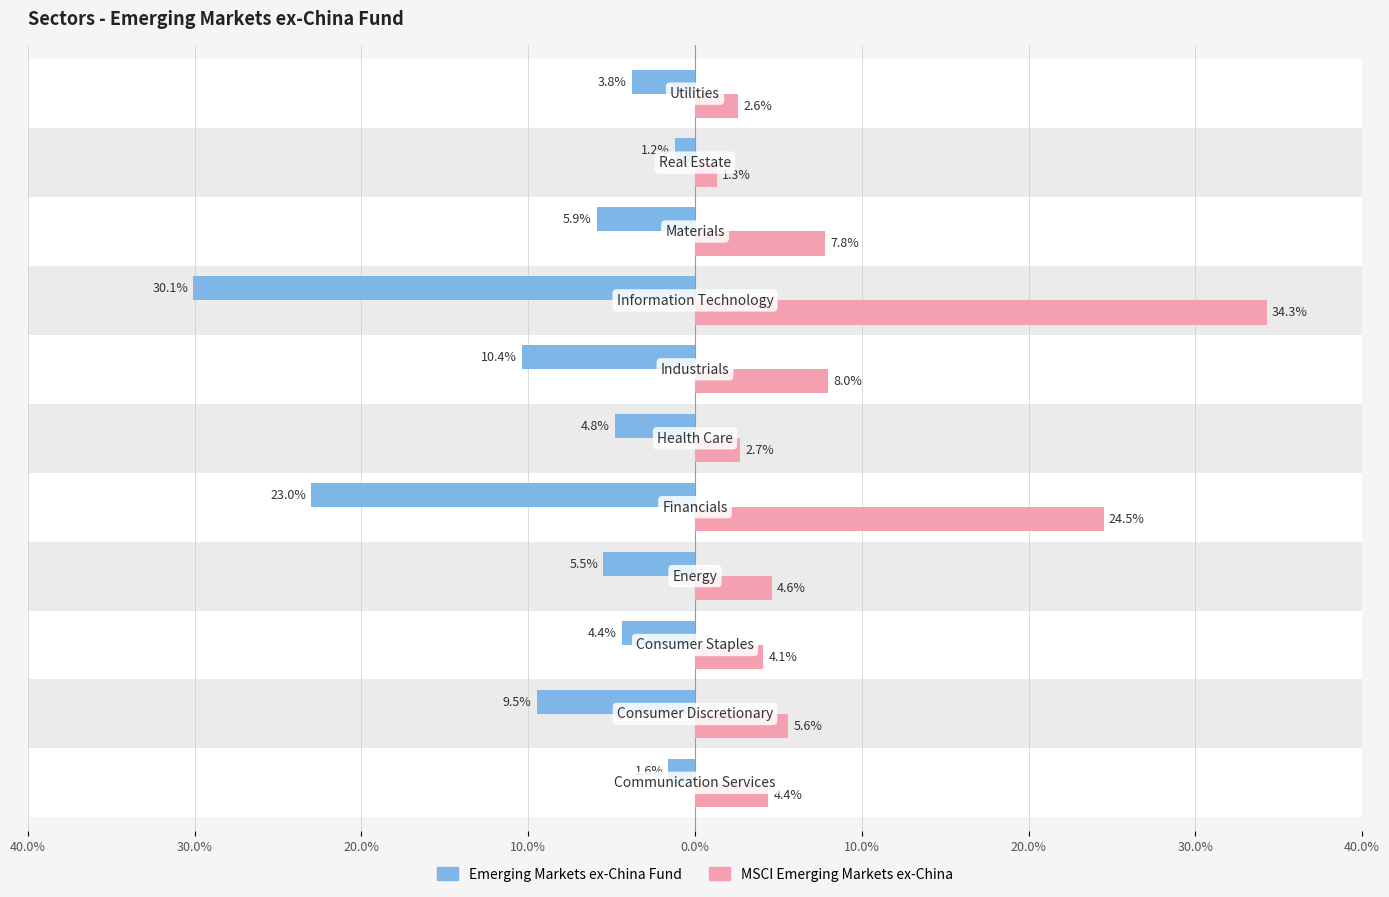

What are all the series names shown in the legend?

Emerging Markets ex-China Fund, MSCI Emerging Markets ex-China